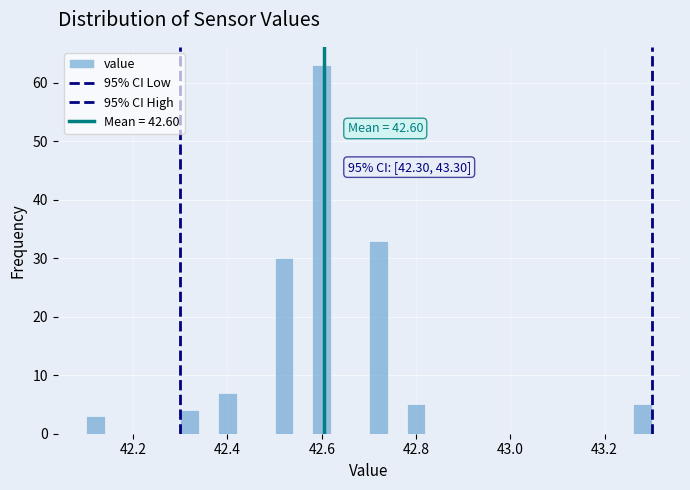

Read against the x-axis, roughly where is the centre of the tallest bar?

42.60